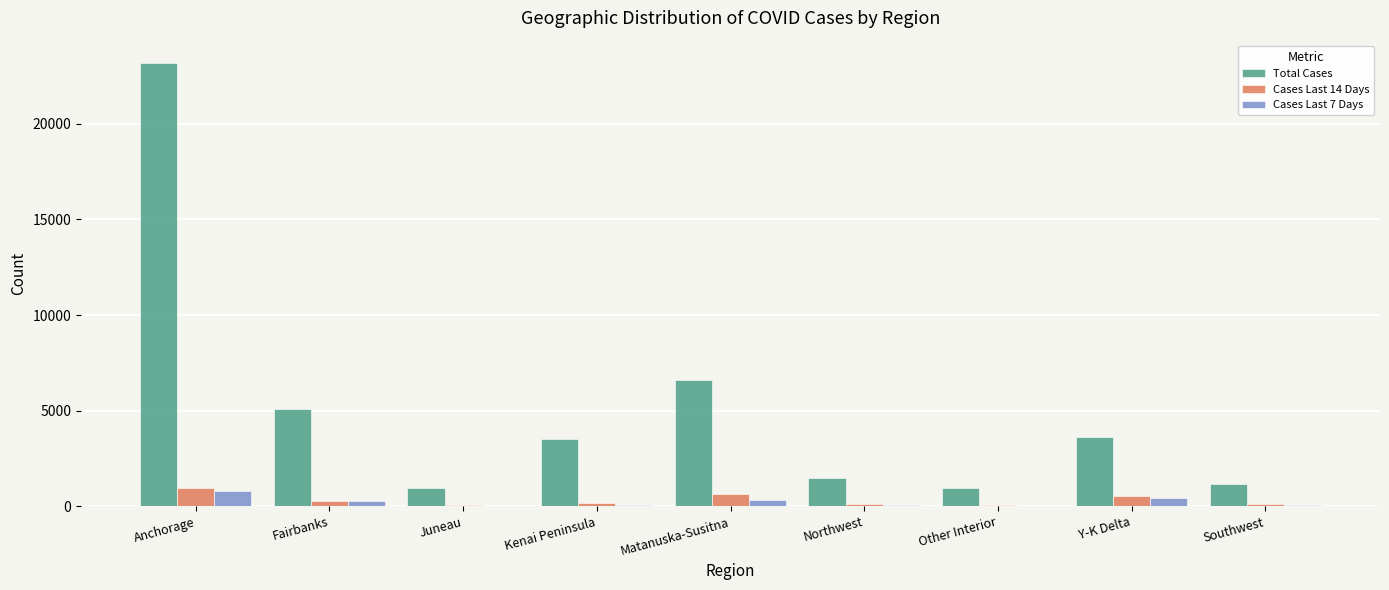

The value of Total Cases at Juneau is 967. True or false?

True